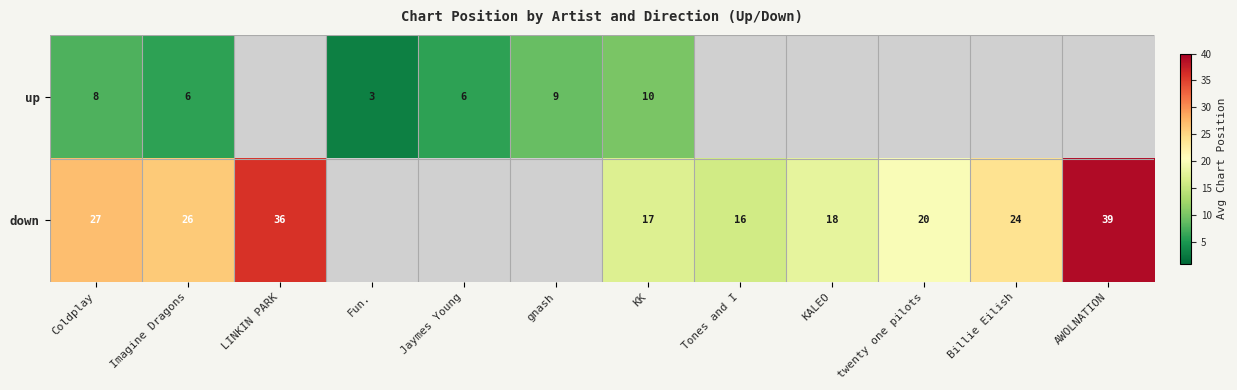

Which series has the largest range (max minus min)?

down